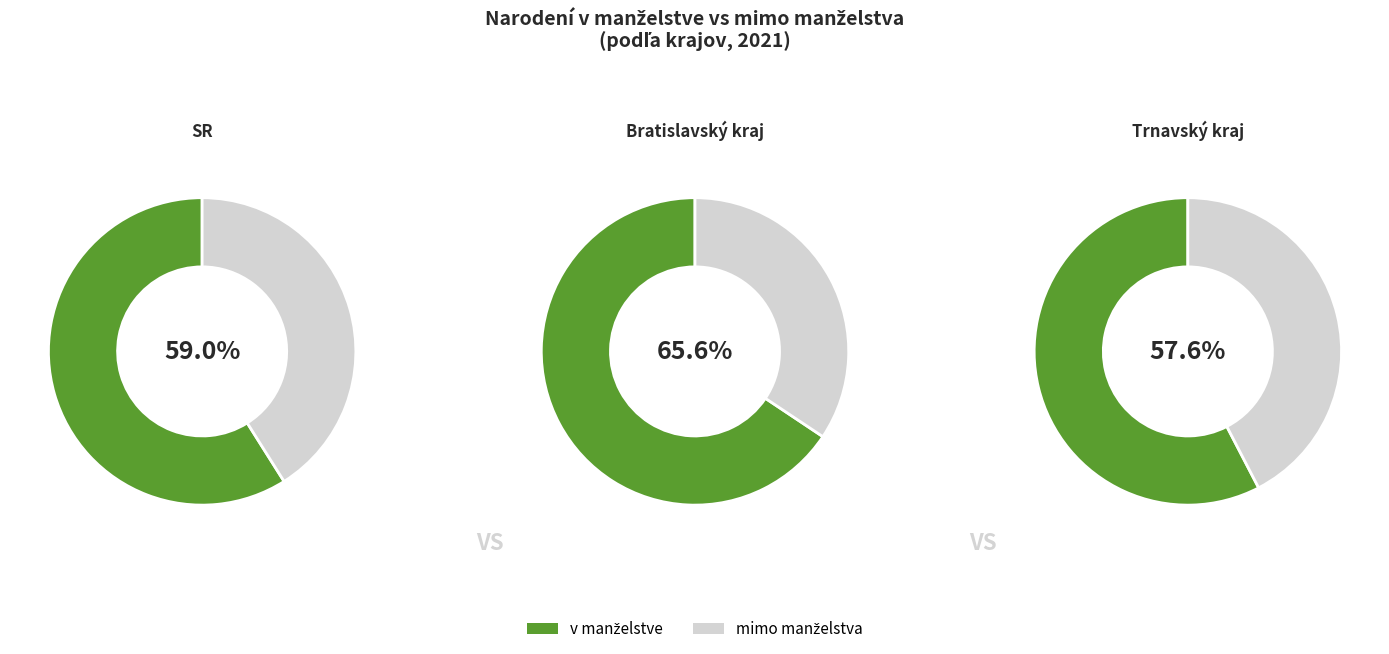

Is SR the majority of the pie?

Yes